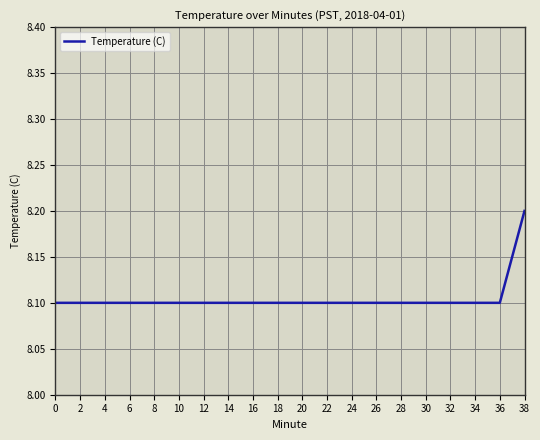

What is the smallest value displayed?

8.1